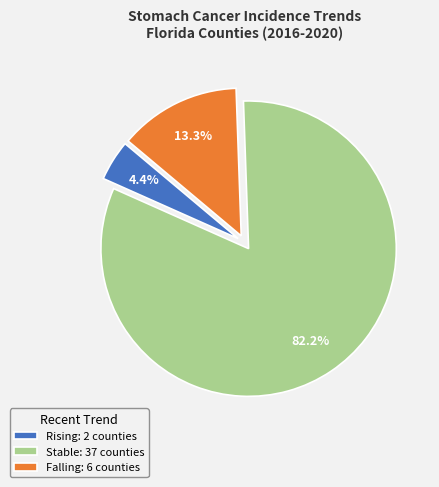

Combined, do Rising: 2 counties and Stable: 37 counties account for over 50%?

Yes